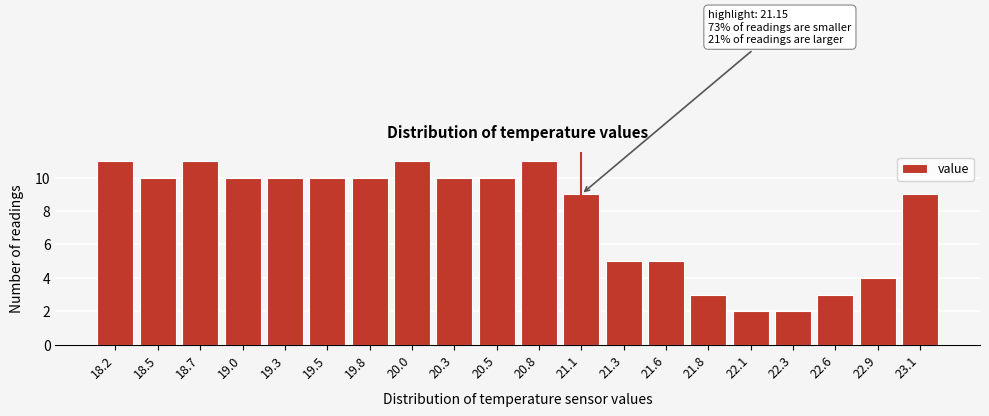

Reading right to left, extract all data points from this chart.

23.1=9	22.9=4	22.6=3	22.3=2	22.1=2	21.8=3	21.6=5	21.3=5	21.1=9	20.8=11	20.5=10	20.3=10	20.0=11	19.8=10	19.5=10	19.3=10	19.0=10	18.7=11	18.5=10	18.2=11